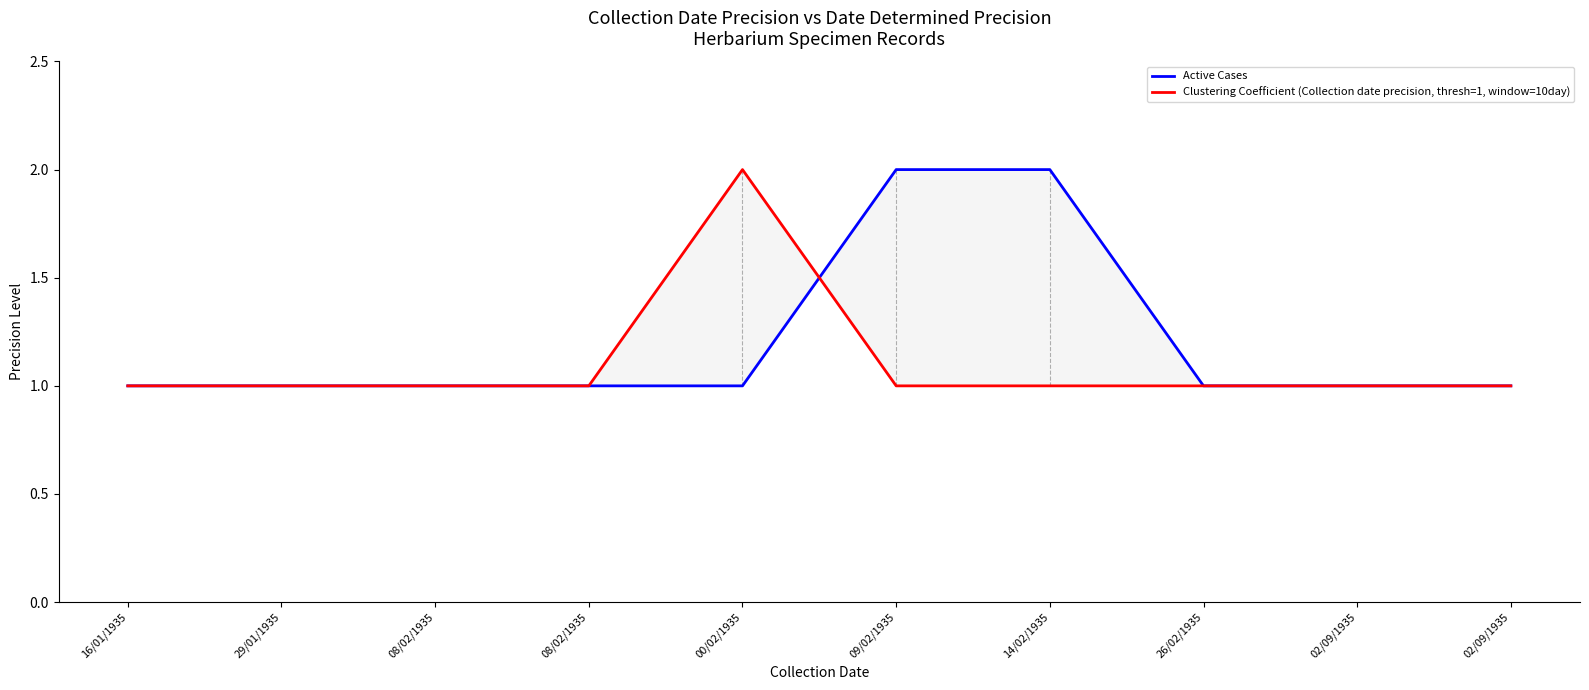

What is the lowest value of the Clustering Coefficient (Collection date precision, thresh=1, window=10day) series?

1